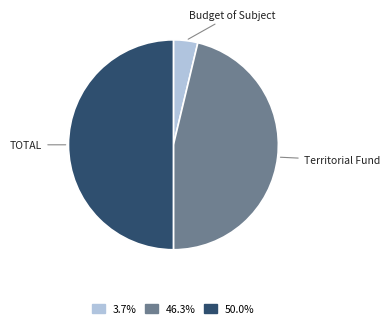

Which slice is the smallest?

Budget of Subject